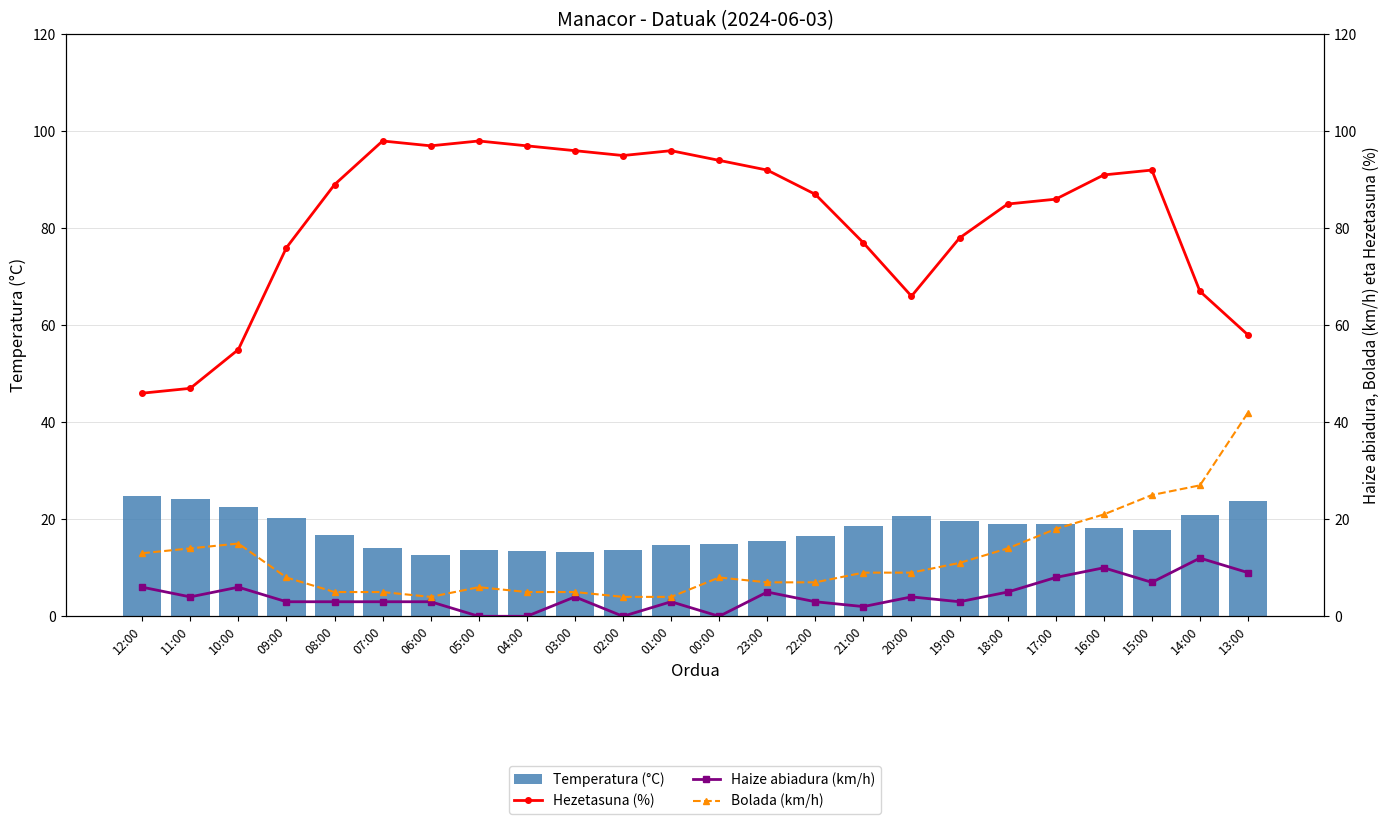

Is the value of Bolada (km/h) at 04:00 greater than the value of Haize abiadura (km/h) at 11:00?

Yes